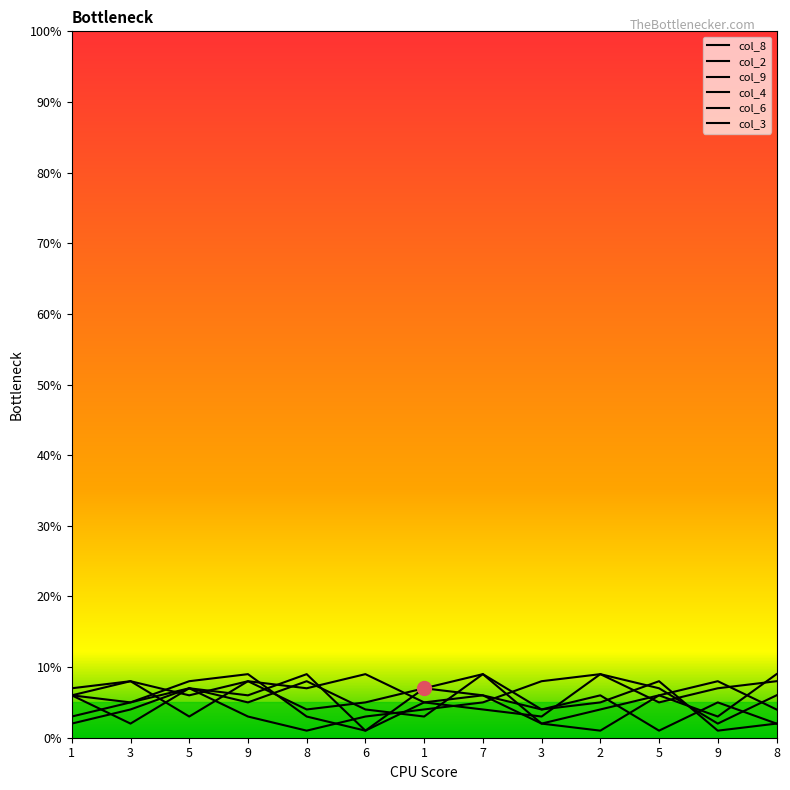

What is the value of the col_9 point at the 5th from the left?

8